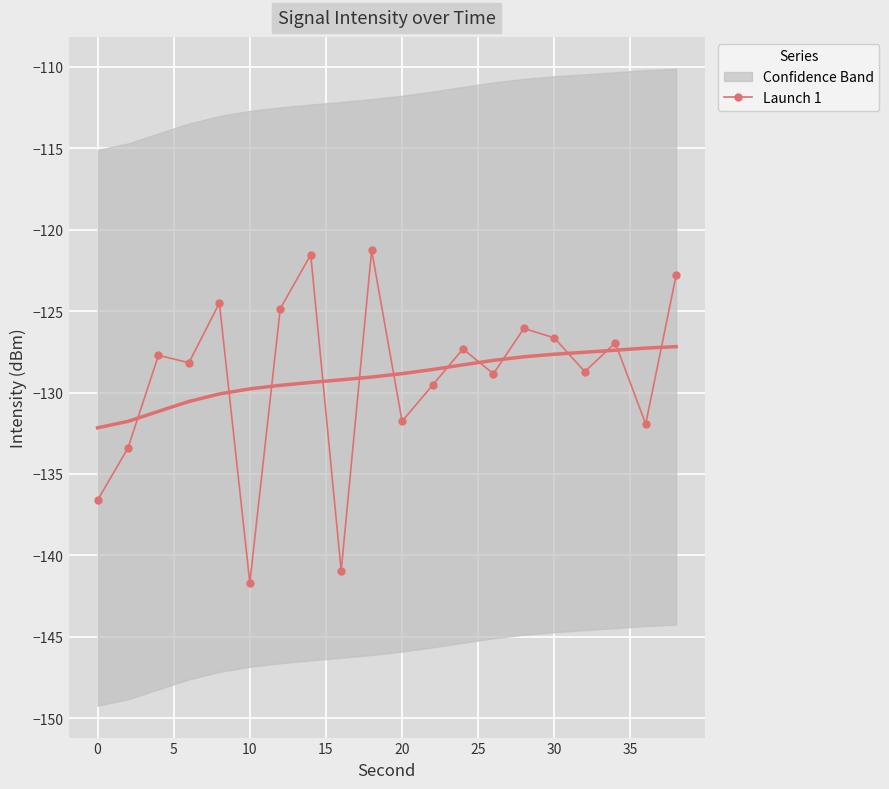

True or false: Launch 1 has a value of -126.6 at 30.

True